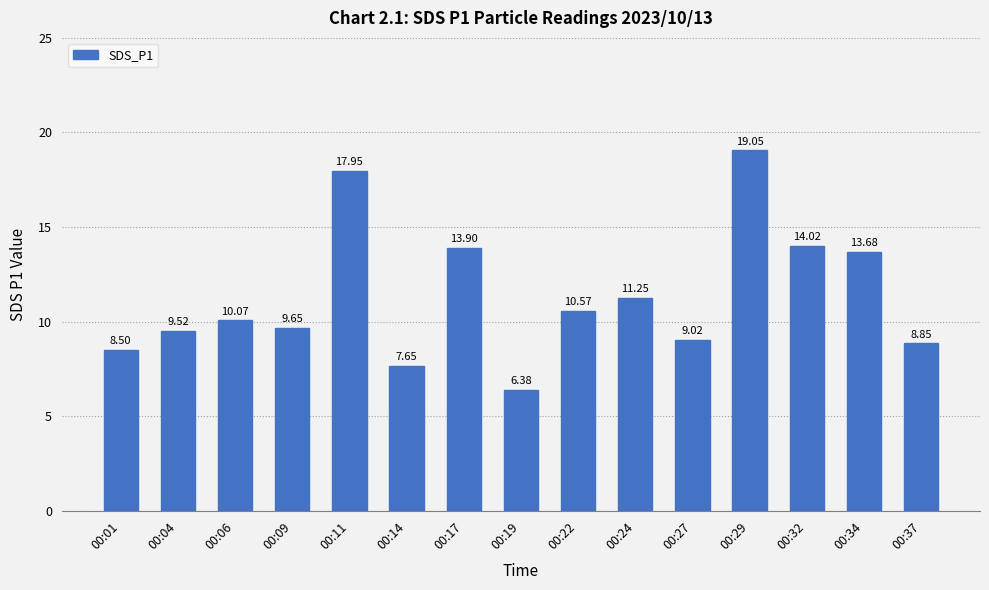

How many values are below 10?

7